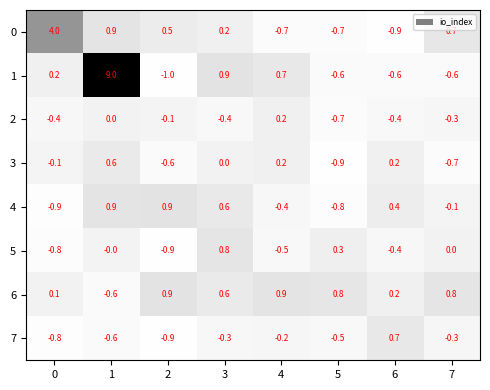

What is the highest value of the 1 series?

9.0